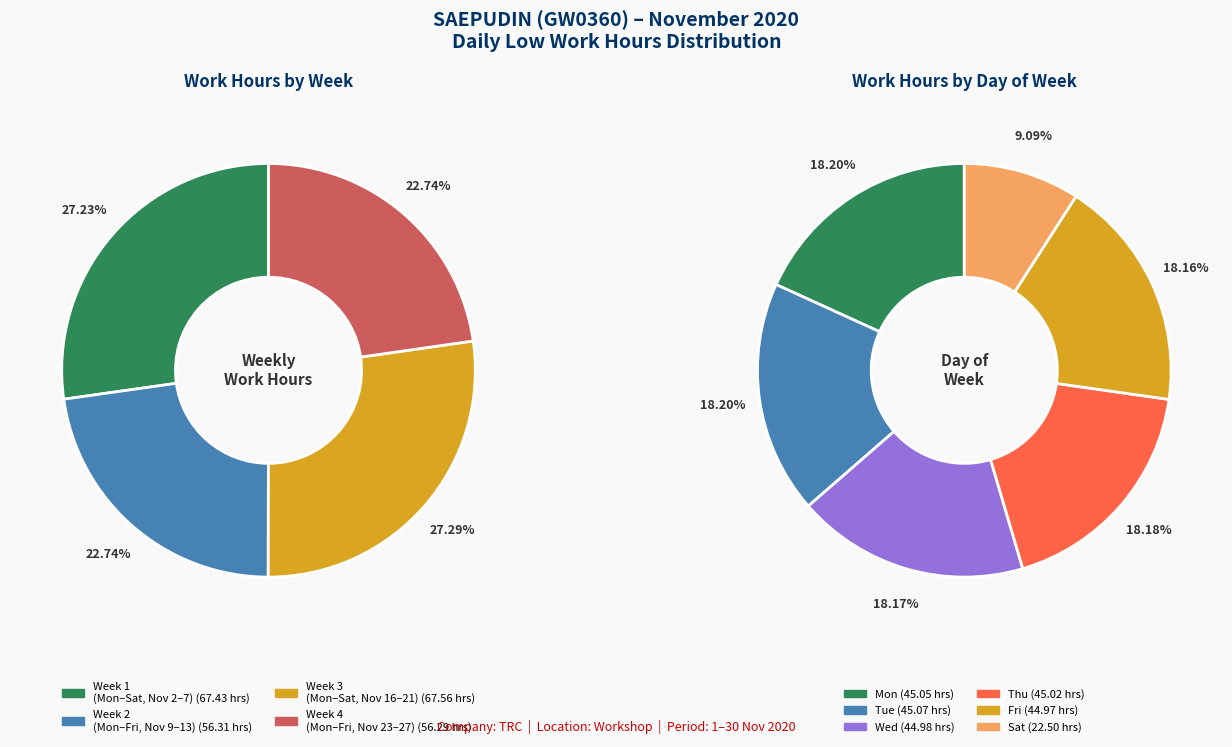

True or false: Fri 20 accounts for 16% of the total.

False